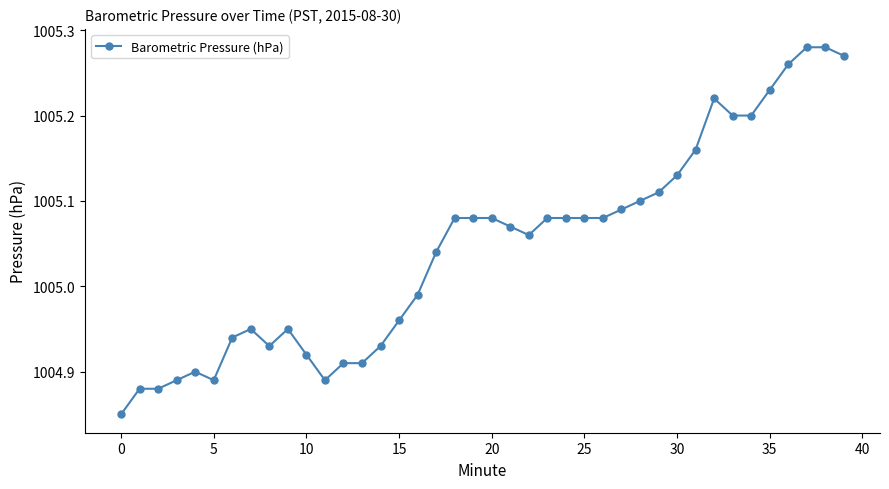

What is the difference between the maximum and second lowest values?

0.4